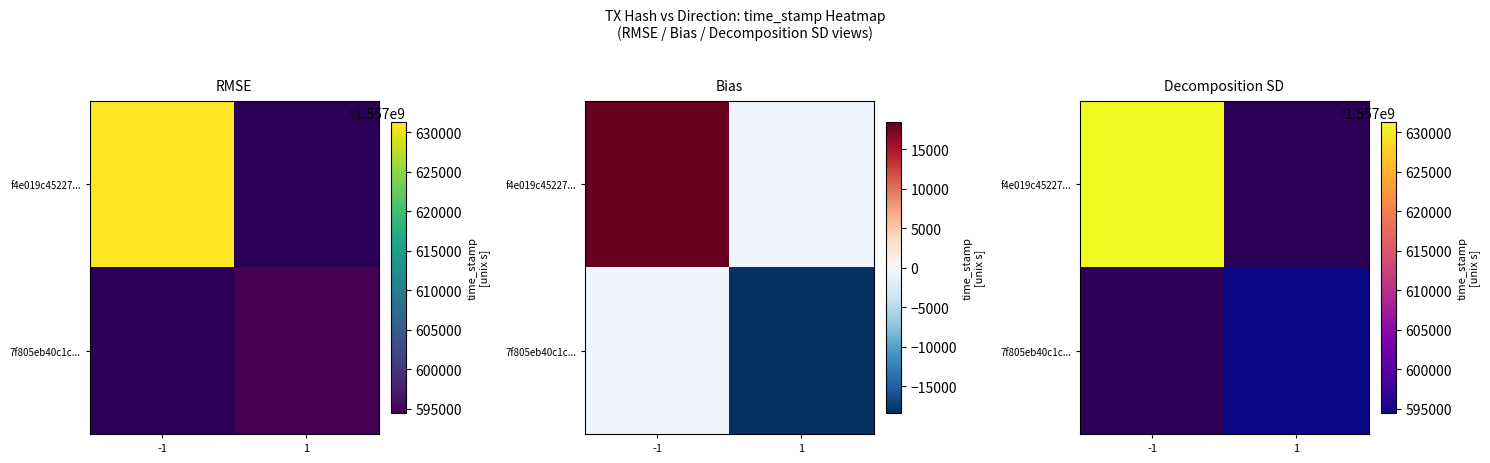

What is the minimum value shown in the chart?

1557594460.0